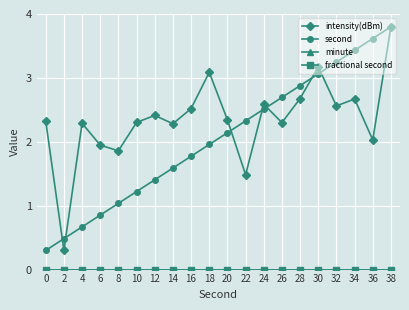

Which series changed the most between 0 and 2?

intensity(dBm)